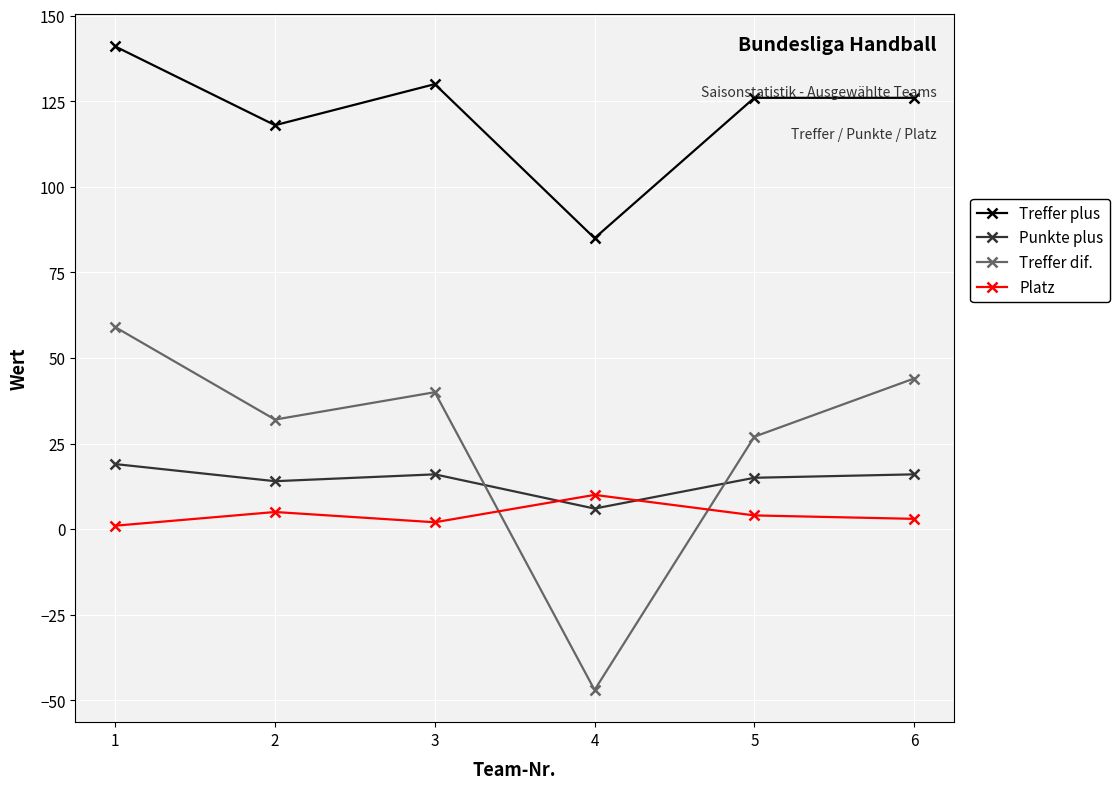

What is the minimum value shown in the chart?

-47